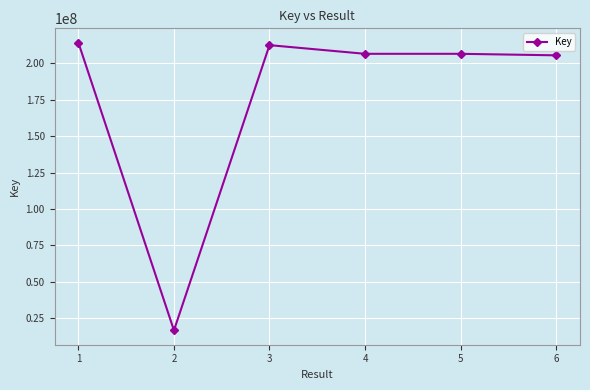

What is the smallest value displayed?

16621485